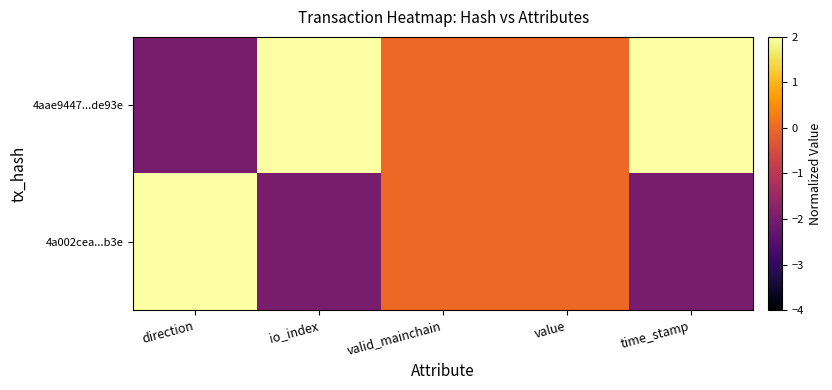

How many data points does each series have?

5